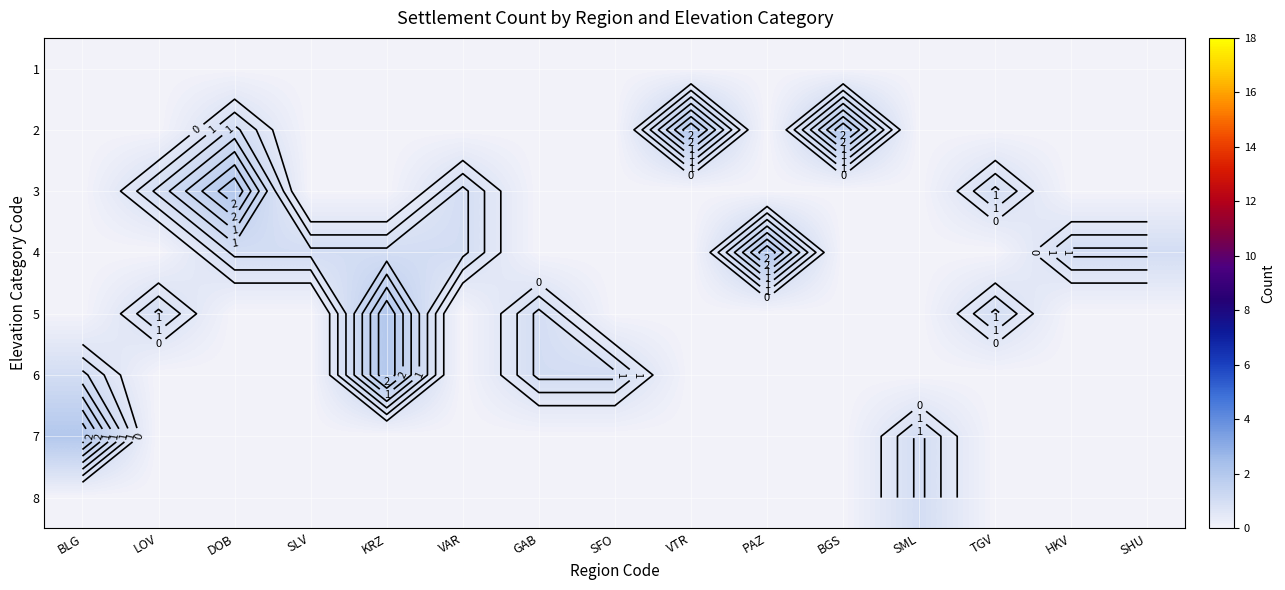

Which has a higher value, KRZ or LOV?

KRZ